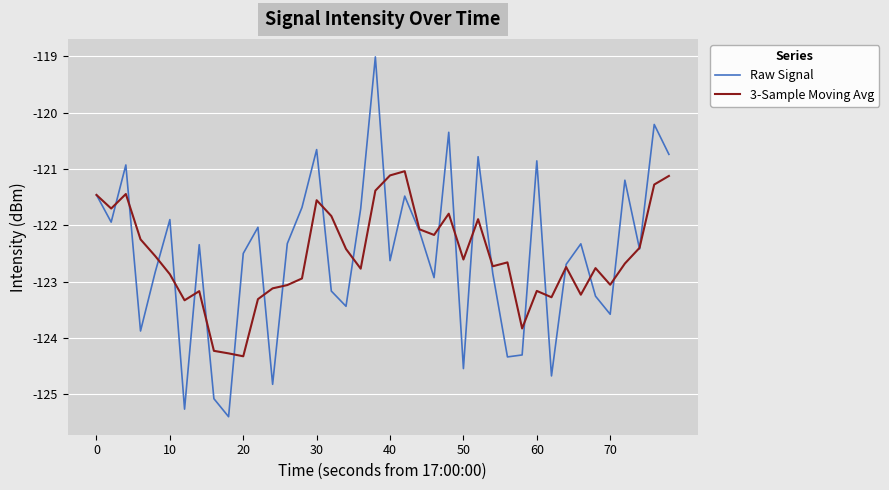

Rank the series by their maximum value, from highest to lowest.

Raw Signal, 3-Sample Moving Avg